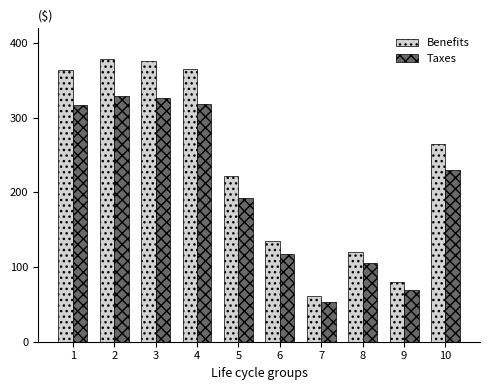

At which category does the chart reach its minimum across all series?

7